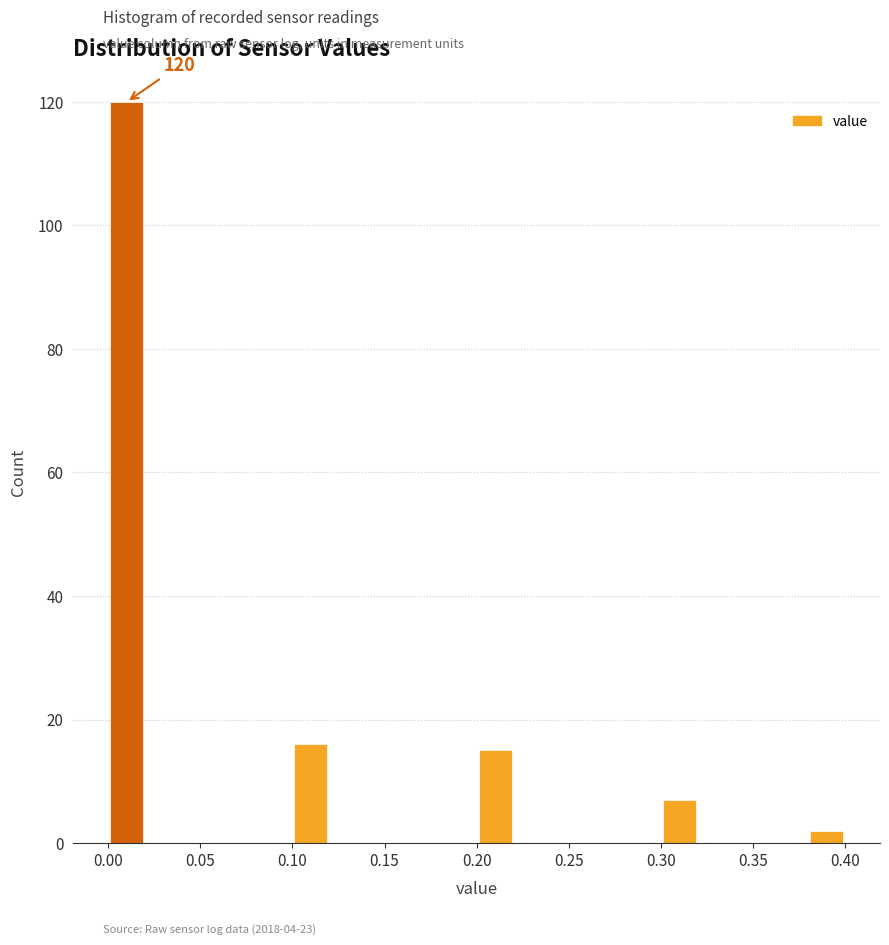

Over which range of the x-axis is the bar tallest?

0.00 to 0.02